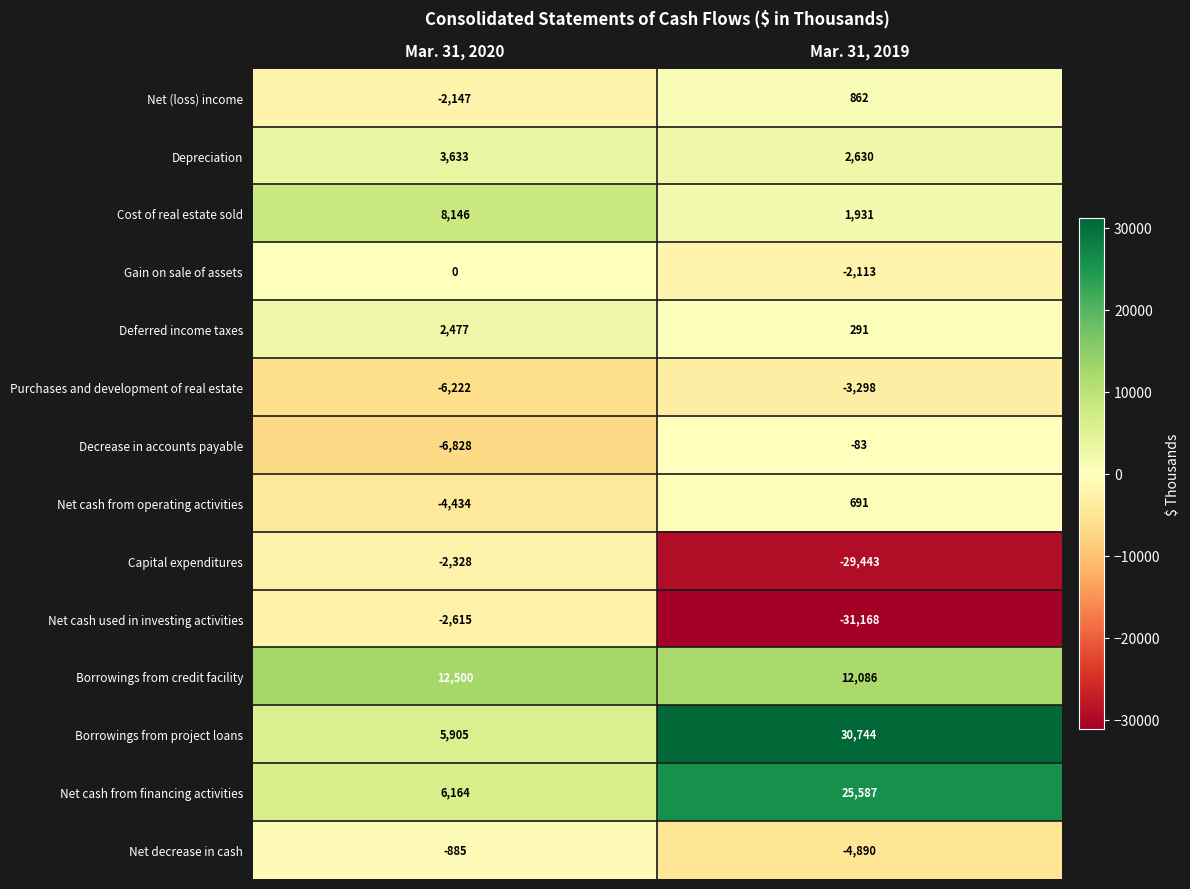

Which label corresponds to the smallest value in the chart?

Mar. 31, 2019